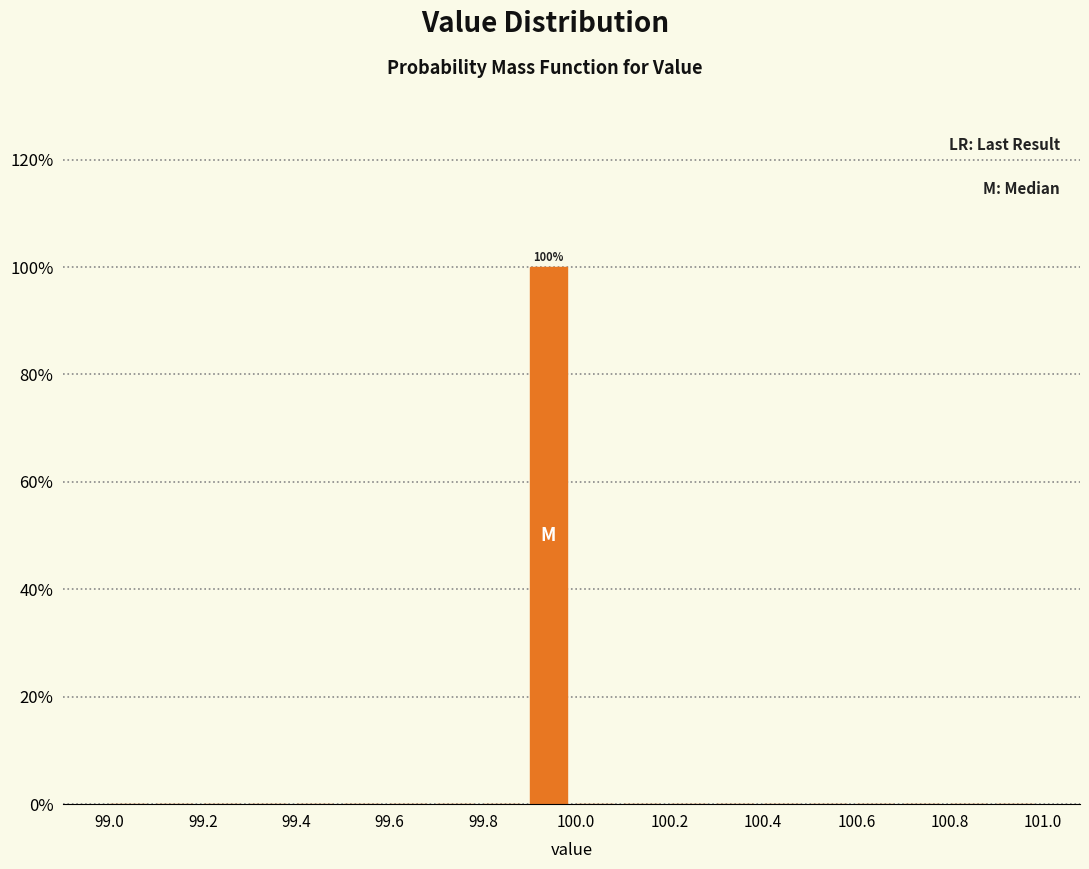

Which range on the x-axis has the tallest bar?

99.9 to 100.0